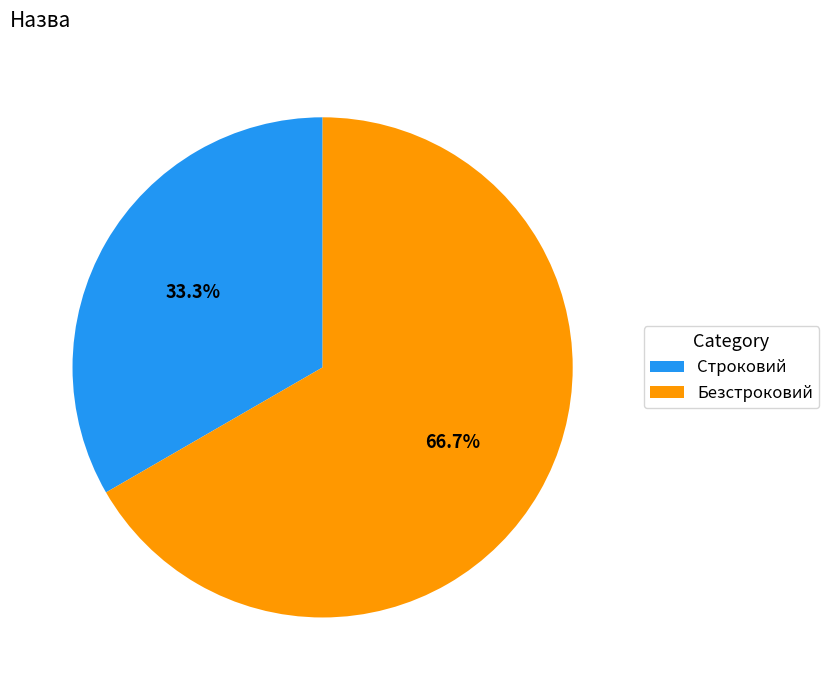

Does any single category account for the majority?

Yes